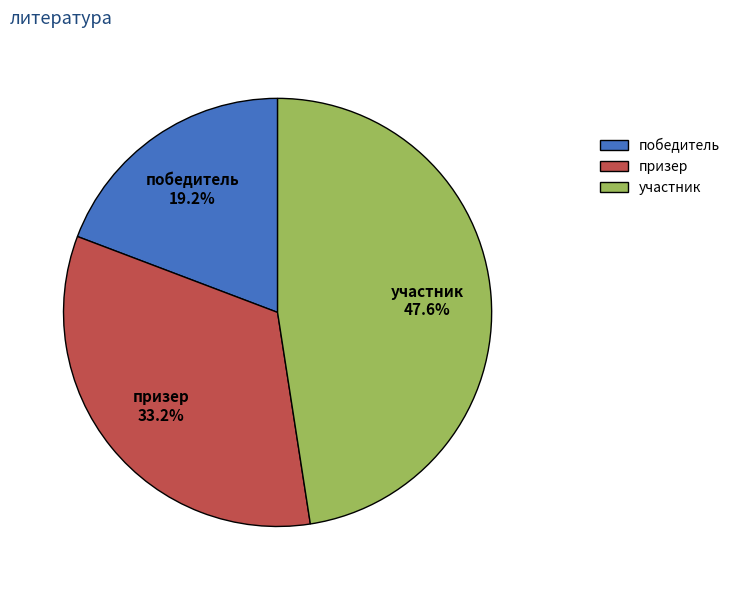

Is there any slice that represents more than half of the pie?

No